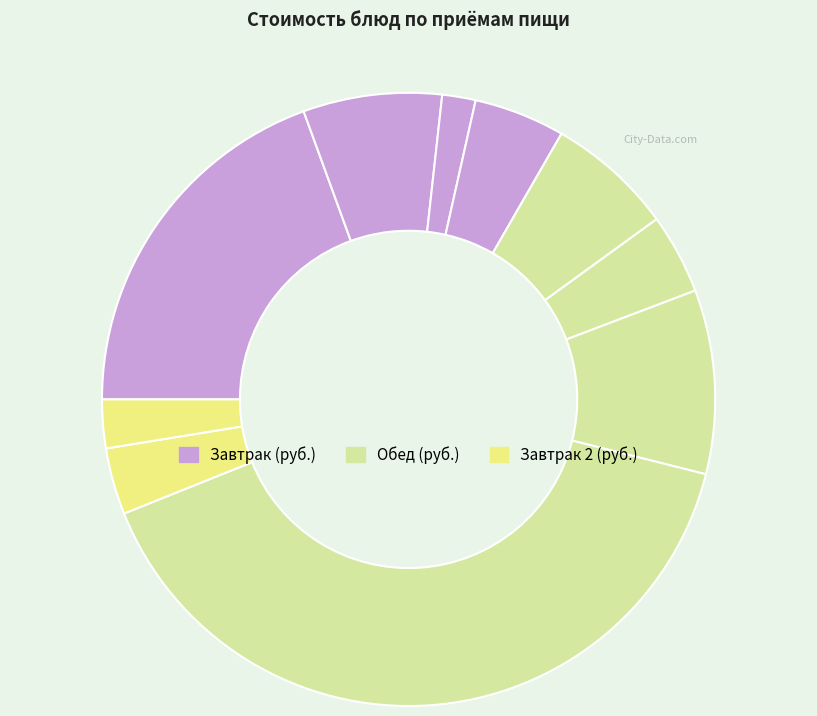

How many slices are in this pie chart?

10